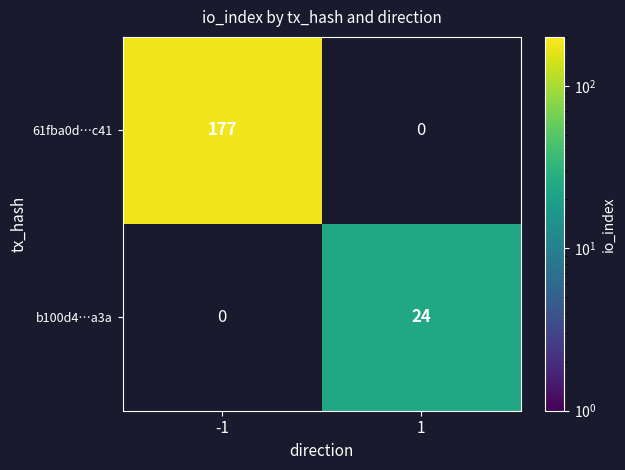

What is the greatest value displayed?

177.0